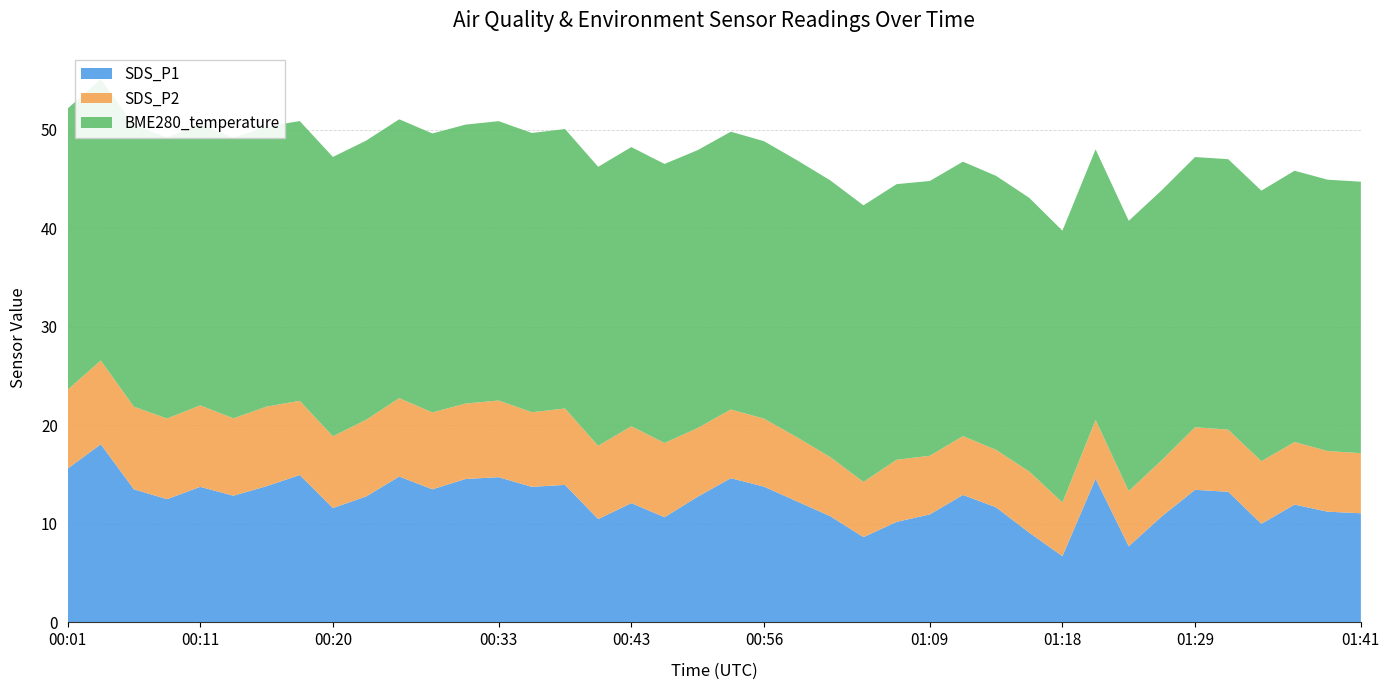

Reading left to right, transcribe all the data shown in this chart.

SDS_P1: 00:01=15.6	00:03=18.1	00:06=13.5	00:08=12.5	00:11=13.8	00:13=12.8	00:16=13.8	00:18=14.9	00:20=11.6	00:23=12.8	00:25=14.8	00:28=13.5	00:30=14.6	00:33=14.7	00:35=13.8	00:38=13.9	00:40=10.5	00:43=12.1	00:46=10.7	00:51=12.8	00:54=14.6	00:56=13.8	00:59=12.3	01:01=10.8	01:04=8.7	01:06=10.2	01:09=10.9	01:11=12.9	01:14=11.7	01:16=9.1	01:18=6.7	01:21=14.6	01:24=7.7	01:26=10.8	01:29=13.4	01:31=13.2	01:34=10.0	01:36=11.9	01:39=11.2	01:41=11.1
SDS_P2: 00:01=8.0	00:03=8.5	00:06=8.4	00:08=8.2	00:11=8.3	00:13=7.8	00:16=8.1	00:18=7.5	00:20=7.3	00:23=7.8	00:25=8.0	00:28=7.8	00:30=7.7	00:33=7.8	00:35=7.6	00:38=7.8	00:40=7.4	00:43=7.8	00:46=7.5	00:51=7.0	00:54=7.0	00:56=6.9	00:59=6.5	01:01=6.0	01:04=5.6	01:06=6.3	01:09=6.0	01:11=6.0	01:14=5.8	01:16=6.2	01:18=5.5	01:21=6.0	01:24=5.6	01:26=5.7	01:29=6.3	01:31=6.3	01:34=6.3	01:36=6.3	01:39=6.2	01:41=6.1
BME280_temperature: 00:01=28.5	00:03=28.5	00:06=28.6	00:08=28.5	00:11=28.5	00:13=28.5	00:16=28.4	00:18=28.4	00:20=28.3	00:23=28.3	00:25=28.3	00:28=28.3	00:30=28.3	00:33=28.3	00:35=28.3	00:38=28.4	00:40=28.3	00:43=28.3	00:46=28.3	00:51=28.2	00:54=28.2	00:56=28.1	00:59=28.1	01:01=28.1	01:04=28.1	01:06=28.0	01:09=27.9	01:11=27.8	01:14=27.8	01:16=27.8	01:18=27.6	01:21=27.4	01:24=27.4	01:26=27.4	01:29=27.4	01:31=27.4	01:34=27.4	01:36=27.5	01:39=27.5	01:41=27.5